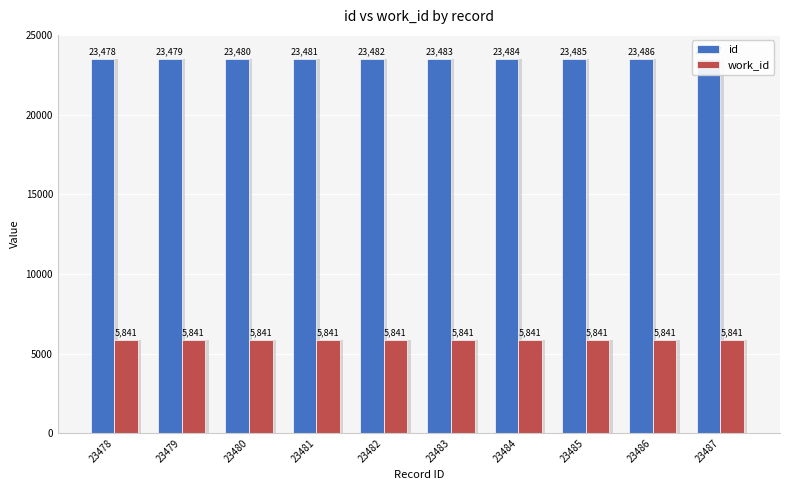

Where is id nearest to the value 23482?

23482